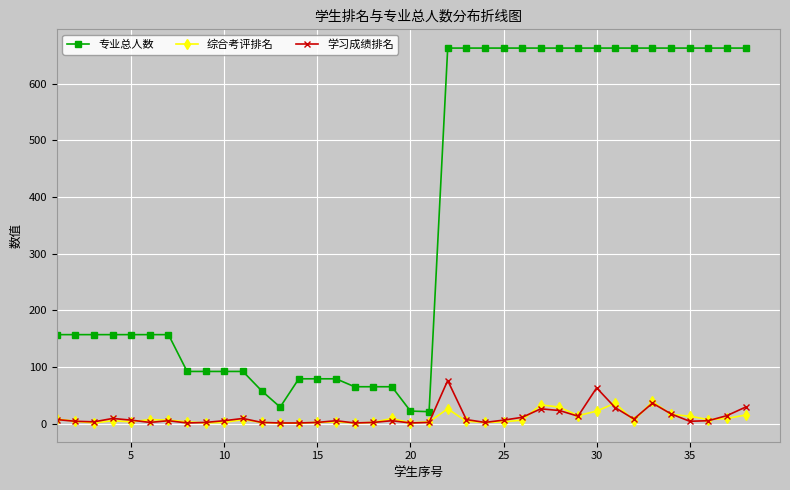

Count the number of data series in this chart.

3